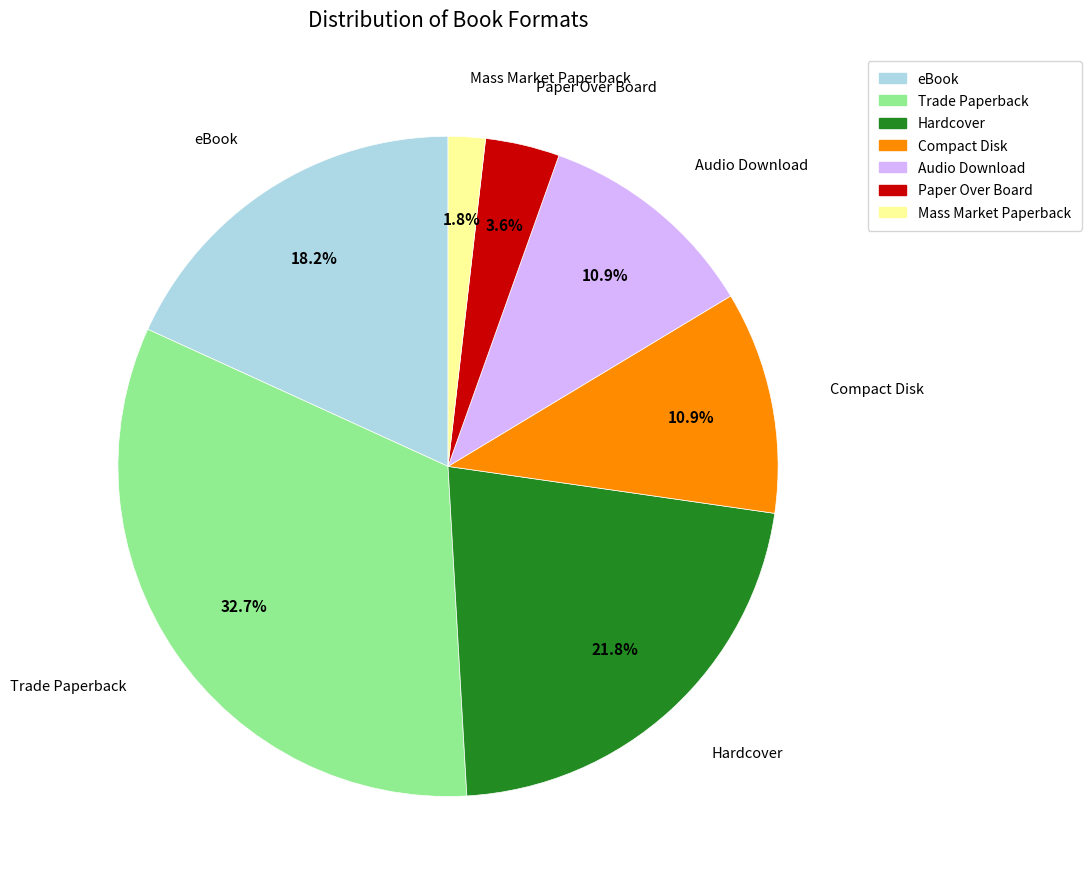

Is the sum of Hardcover and Mass Market Paperback greater than half?

No